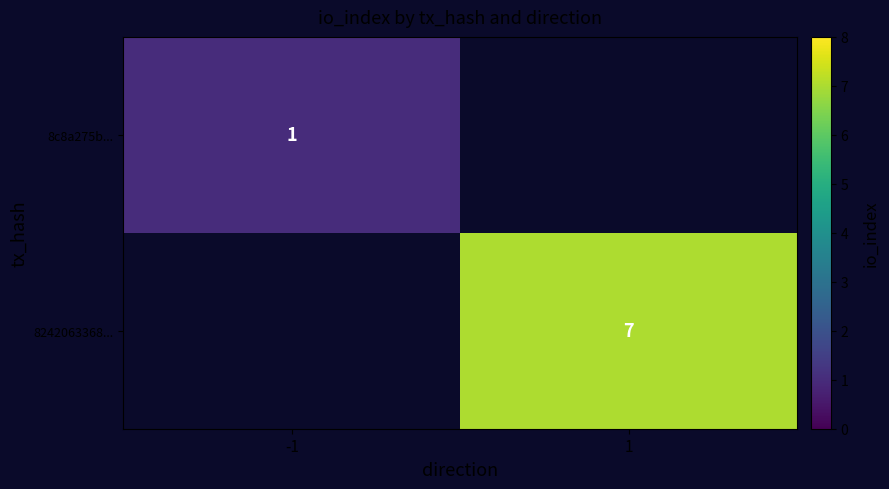

Is it true that 8c8a275b... equals 1 at -1?

True